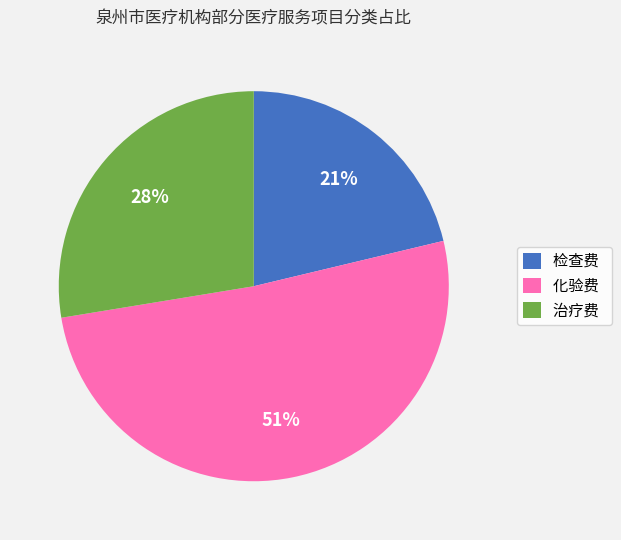

How many slices are in this pie chart?

3